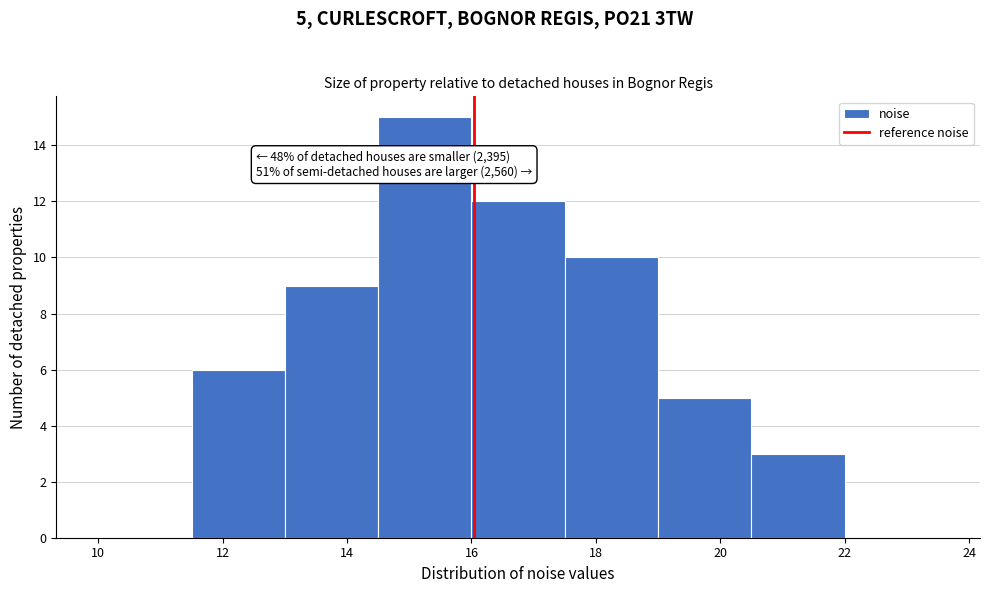

Over which range of the x-axis is the bar tallest?

14.5 to 16.0